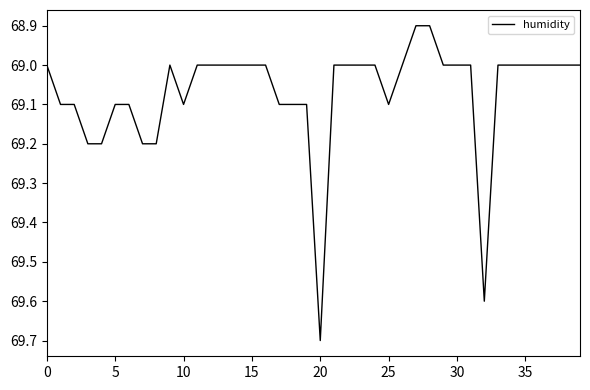

What is the maximum value shown in the chart?

69.7